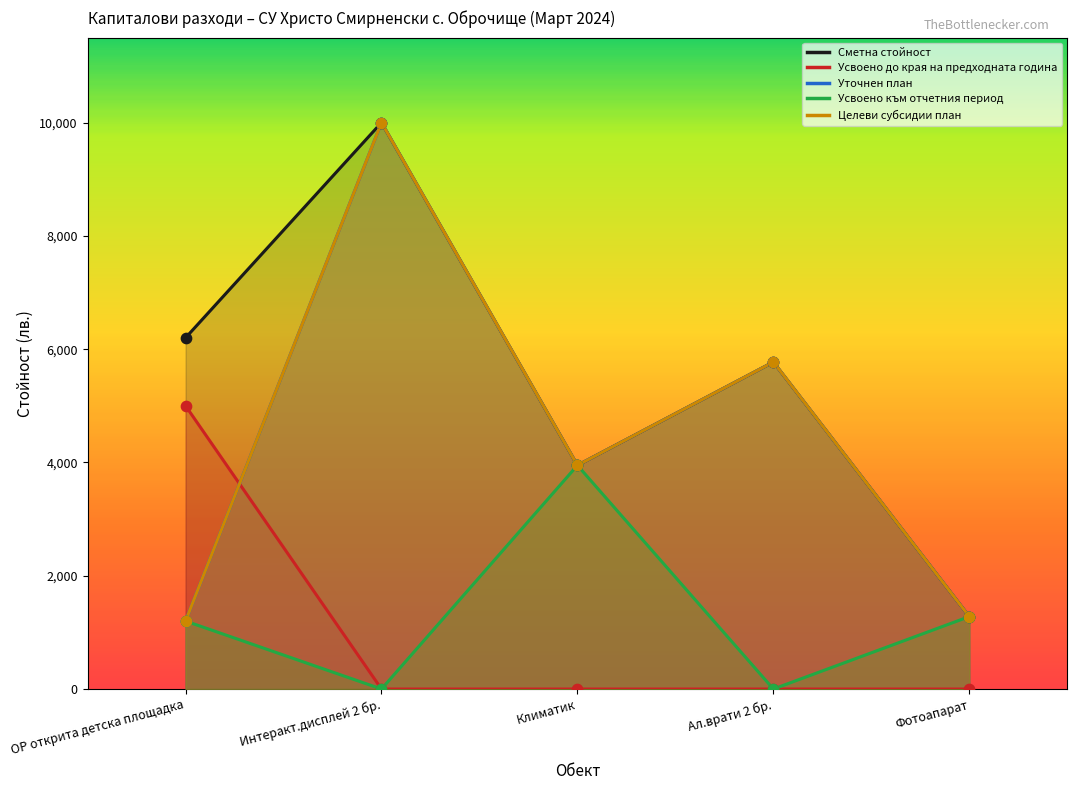

Is the value of Уточнен план at ОР открита детска площадка greater than the value of Усвоено до края на предходната година at Климатик?

Yes